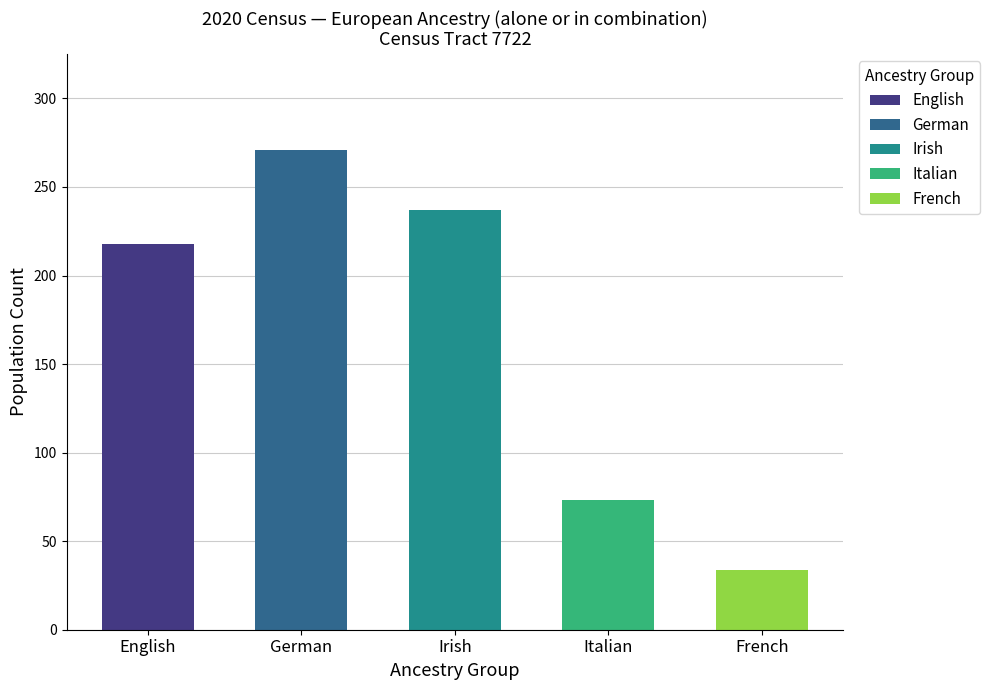

Is it true that the value at Irish alone or in any combination is 237?

True